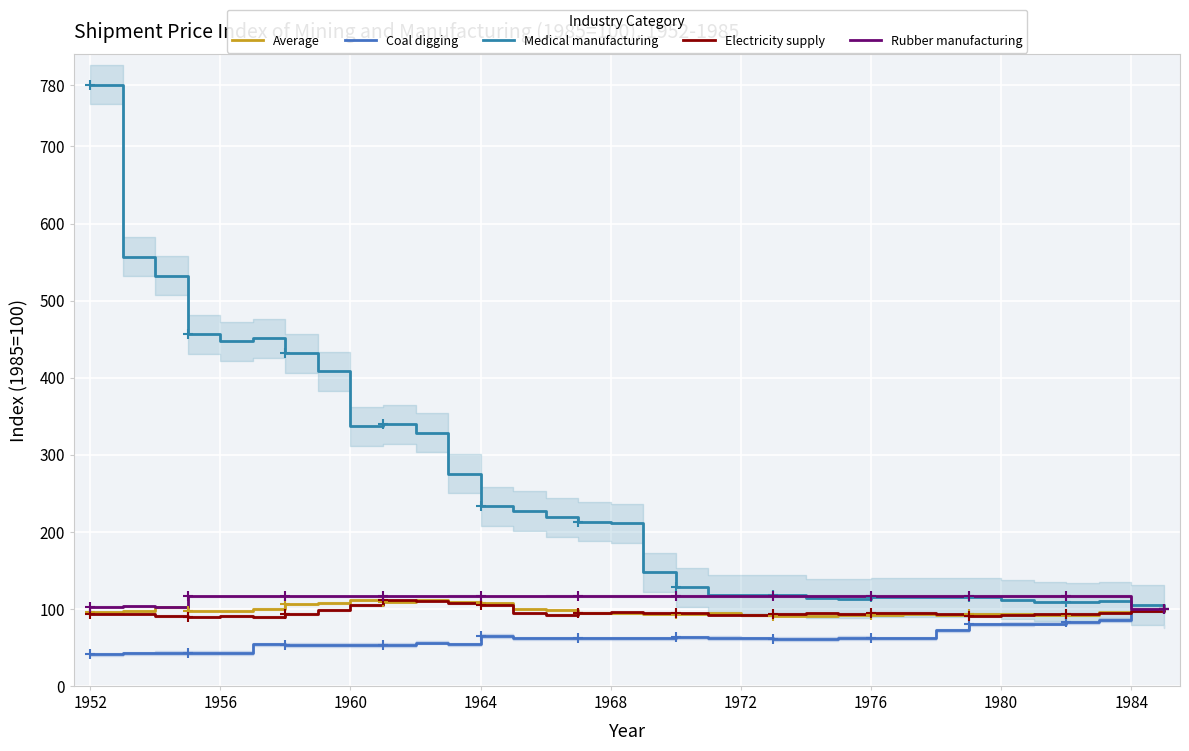

What is the approximate value of Rubber manufacturing at 31?

116.5